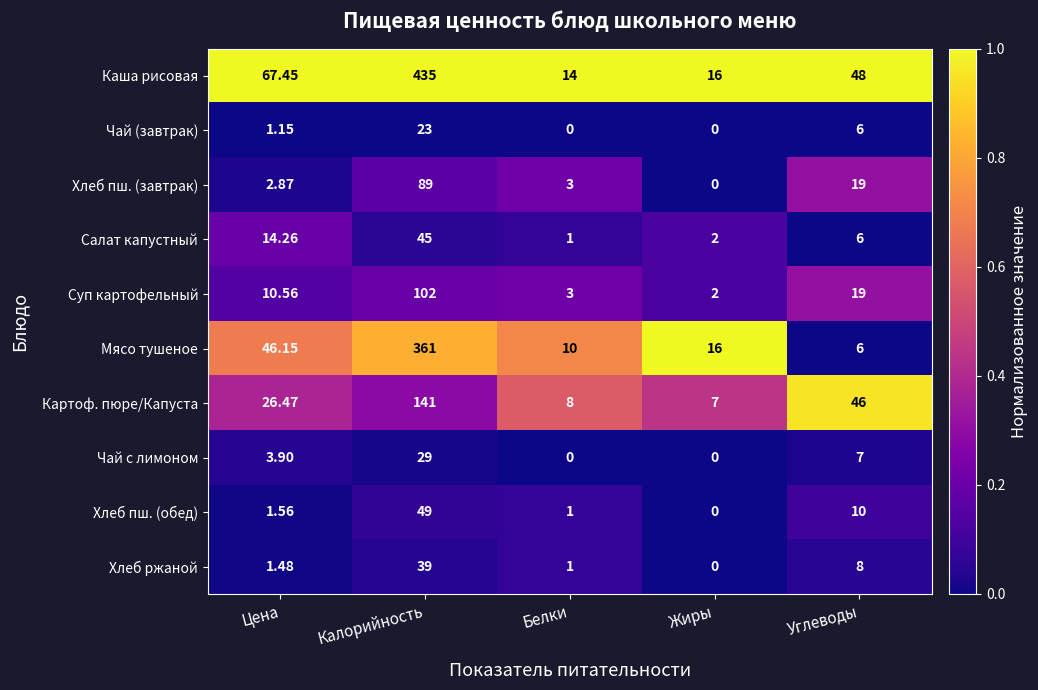

Rank the series at Цена from lowest to highest value.

Чай (завтрак), Хлеб ржаной, Хлеб пш. (обед), Хлеб пш. (завтрак), Чай с лимоном, Суп картофельный, Салат капустный, Картоф. пюре/Капуста, Мясо тушеное, Каша рисовая